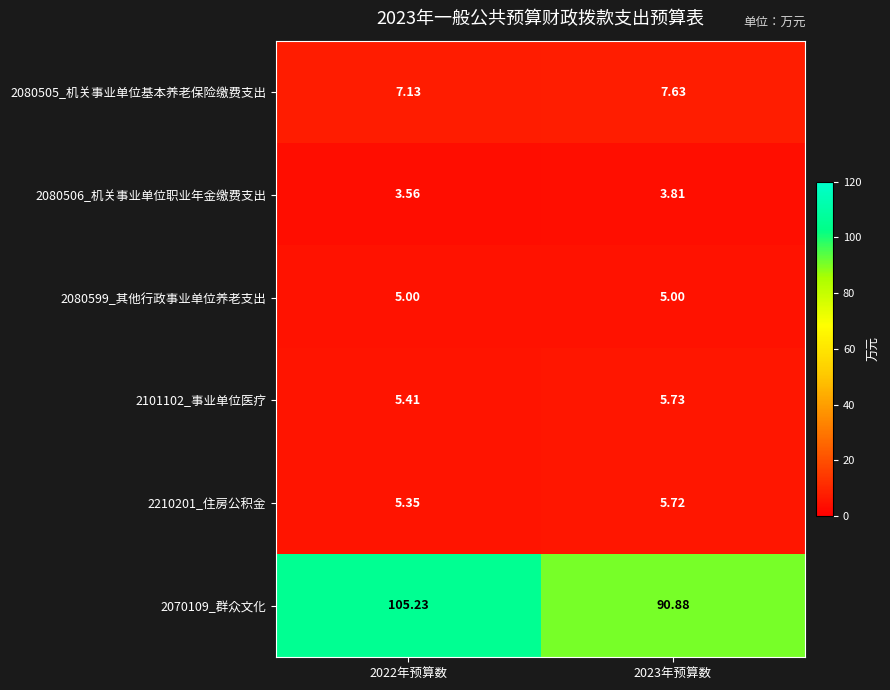

How many categories are shown in the chart?

2